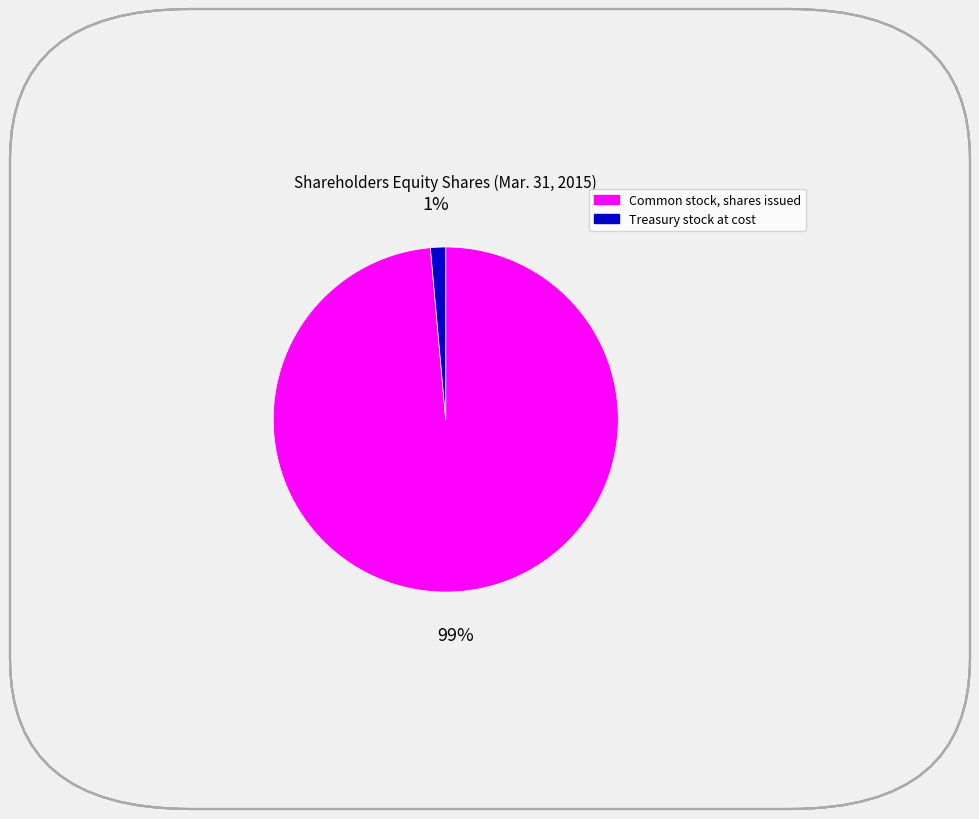

What is the smallest slice in the pie chart?

Treasury stock at cost